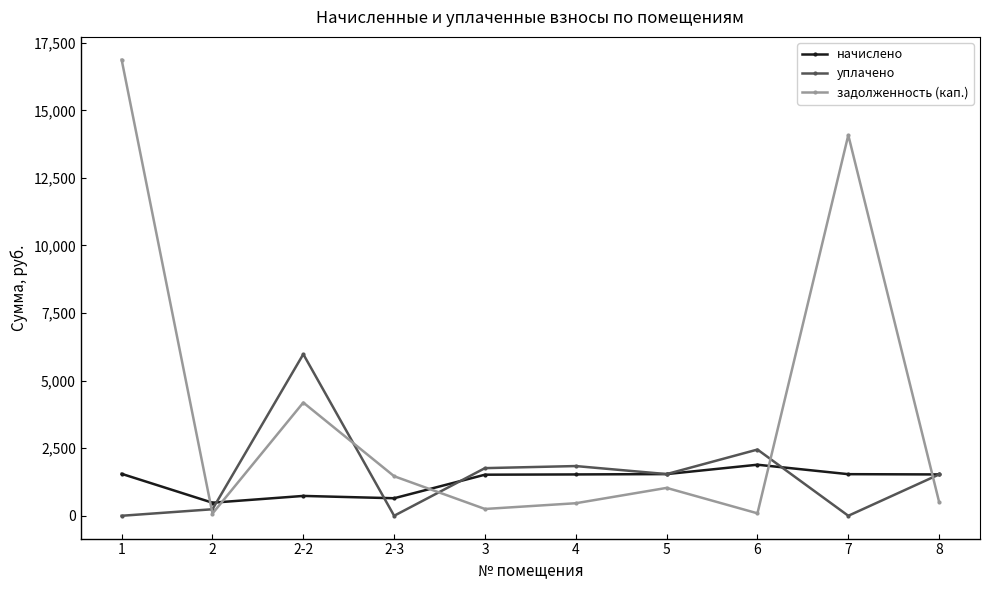

What is the difference between the maximum and minimum values in the начислено series?

1405.6